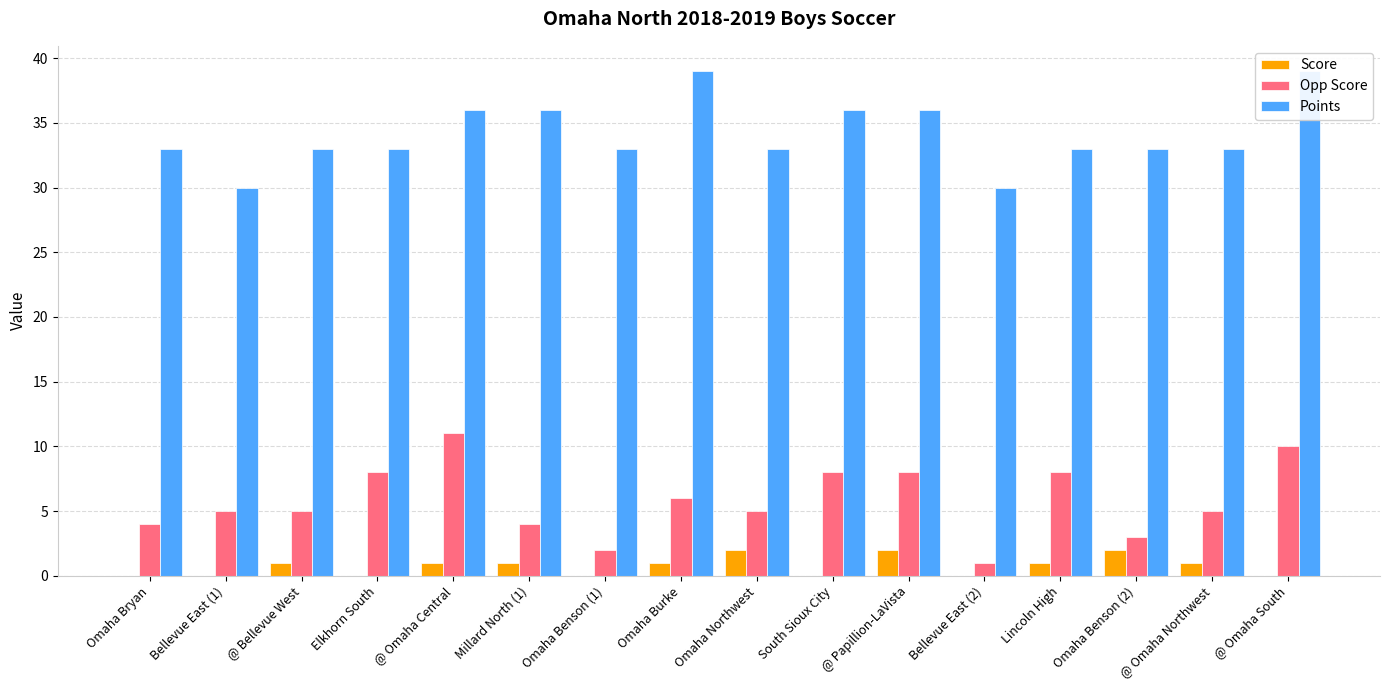

What is the spread (max minus min) of values at South Sioux City?

36